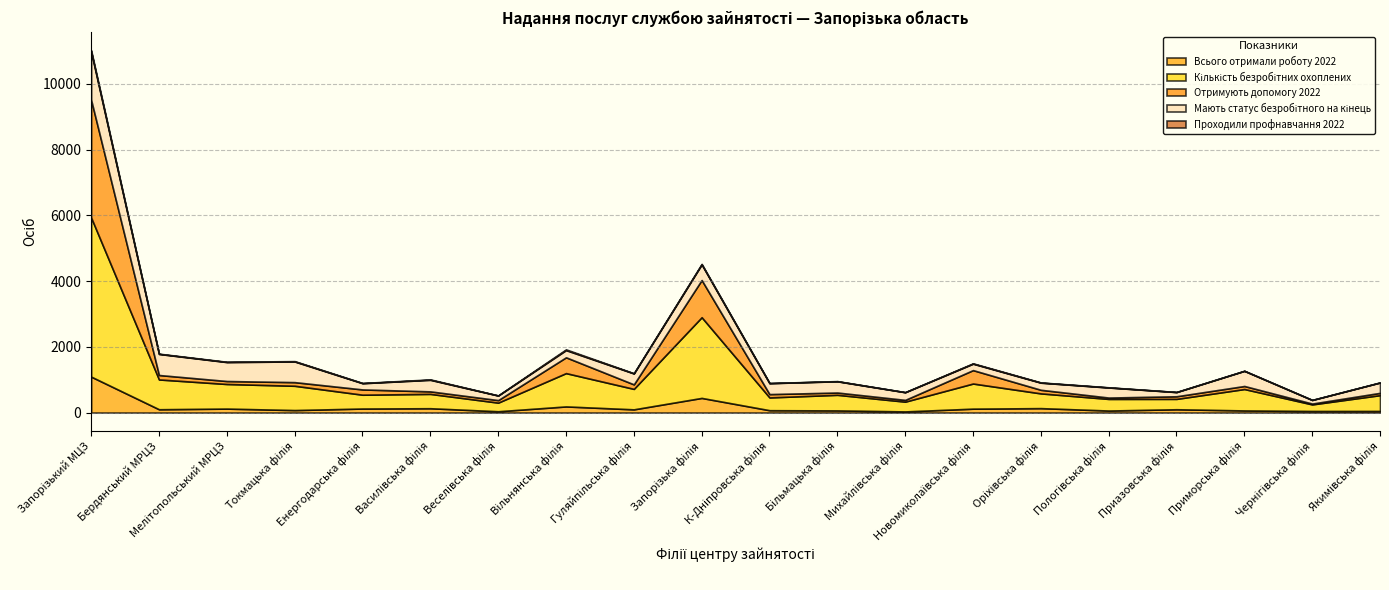

How many data points in Мають статус безробітного на кінець are less than 333?

10